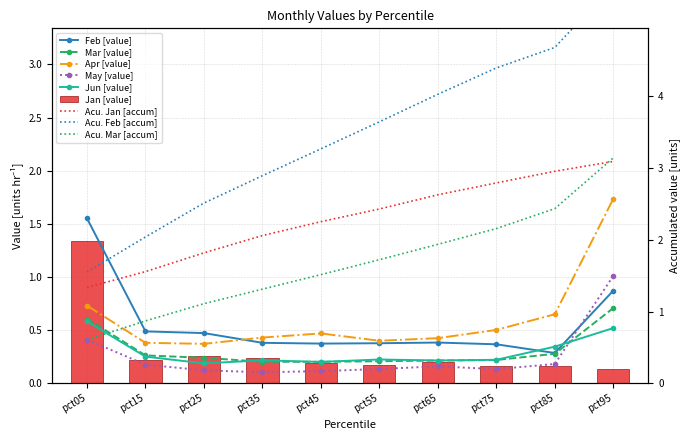

Between pct55 and pct85, which is larger?

pct55